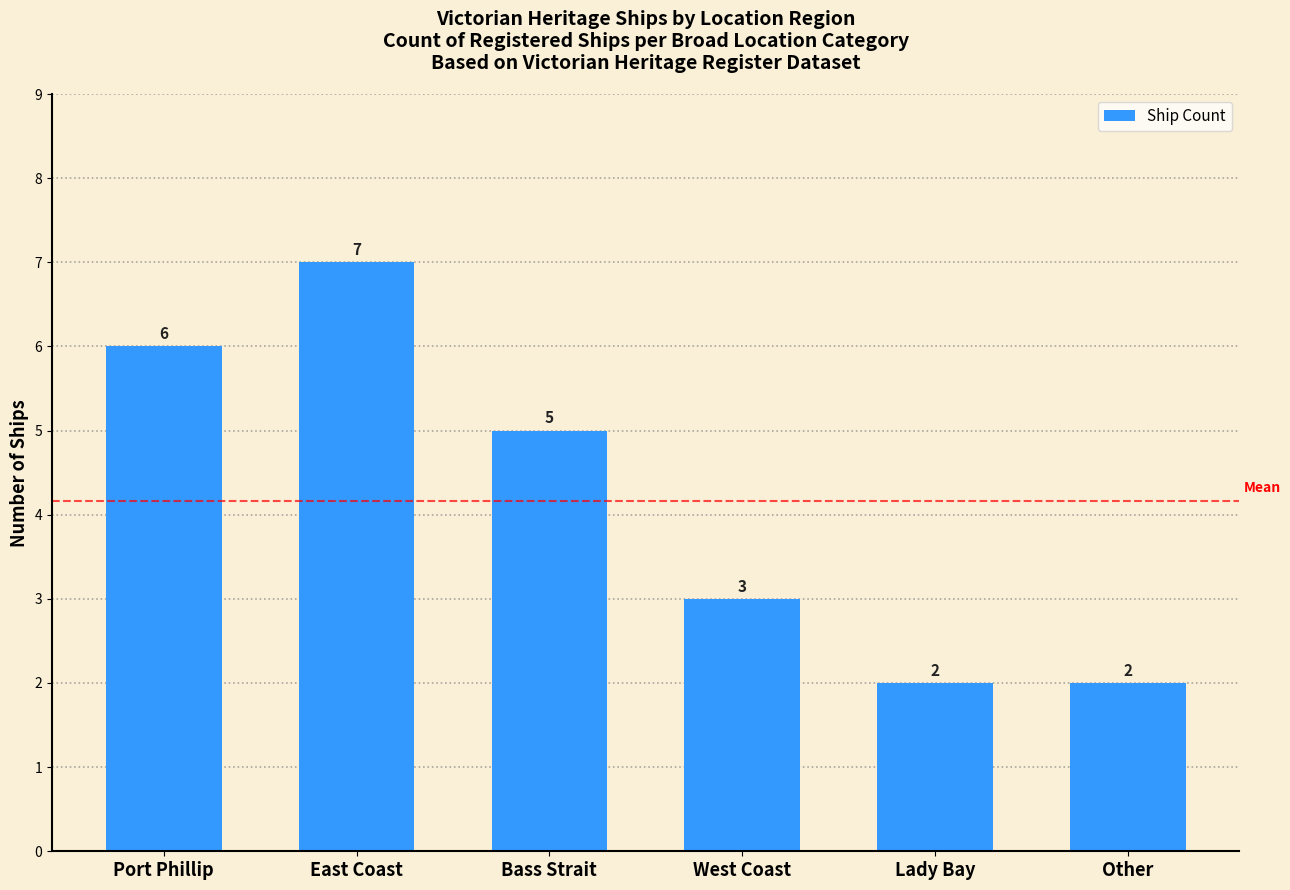

What is the sum of all values?

25